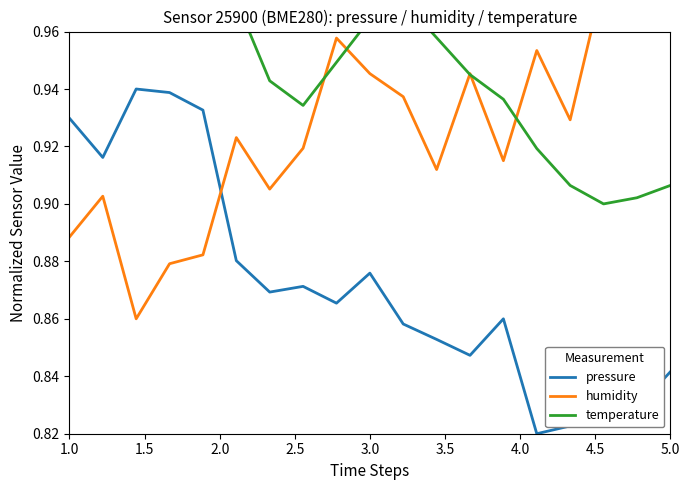

True or false: humidity and pressure intersect in this chart.

True